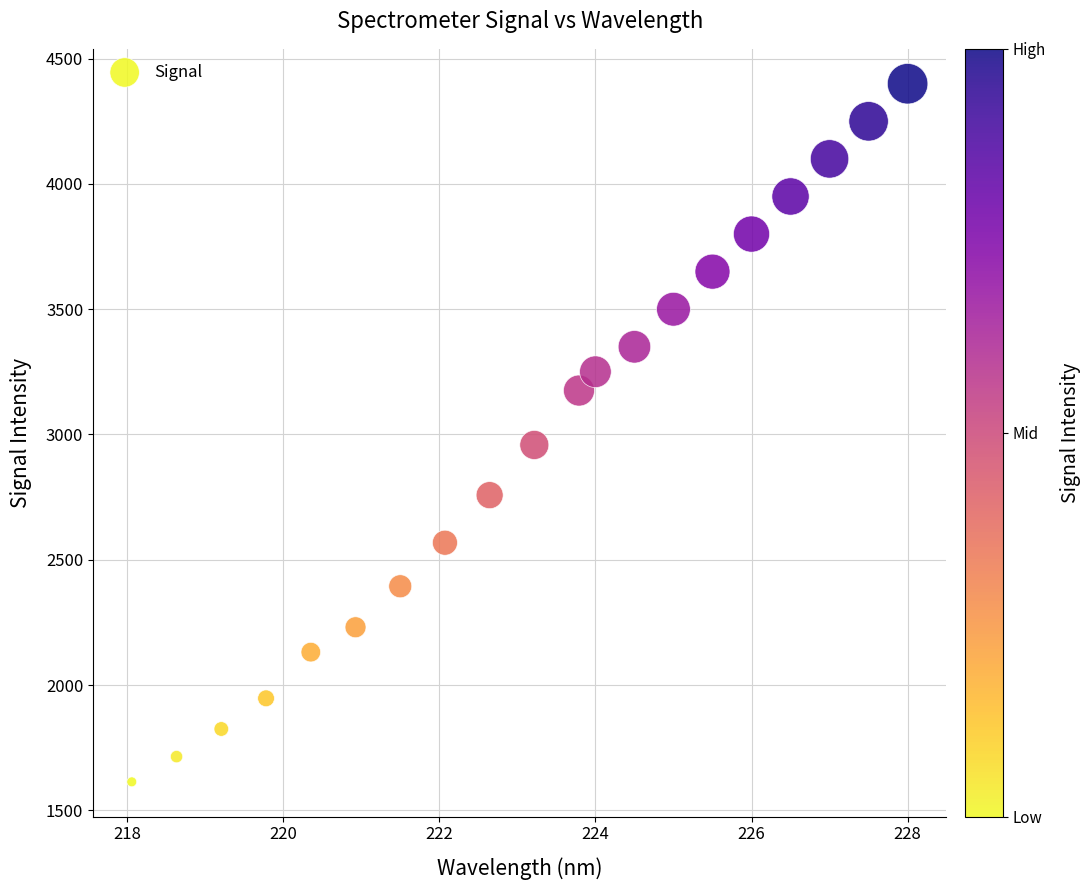

What is the range of Y values (max minus min)?

2786.4